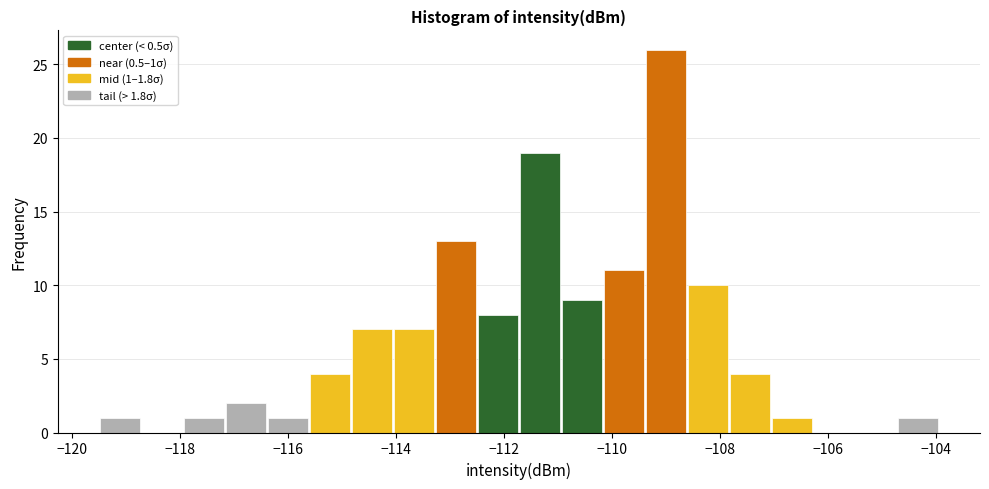

Read against the x-axis, roughly where is the centre of the tallest bar?

-109.0